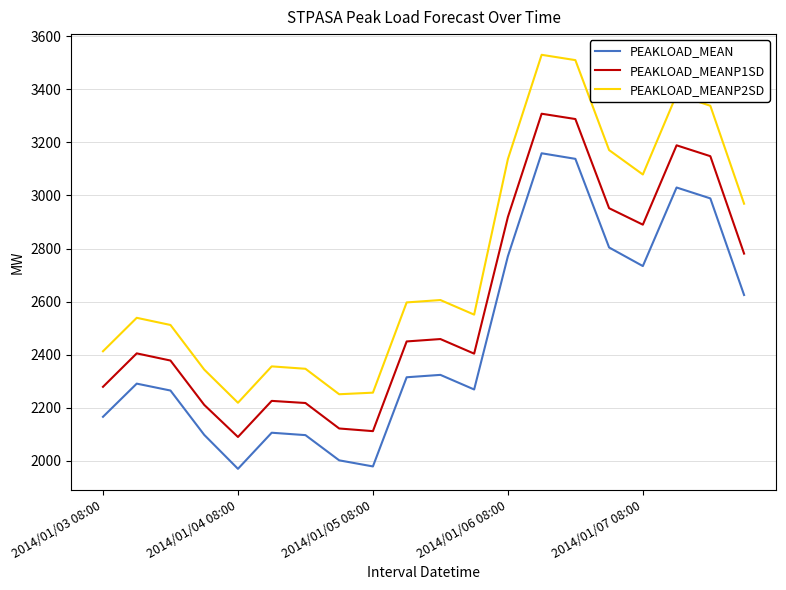

True or false: PEAKLOAD_MEAN and PEAKLOAD_MEANP2SD cross at least once.

False